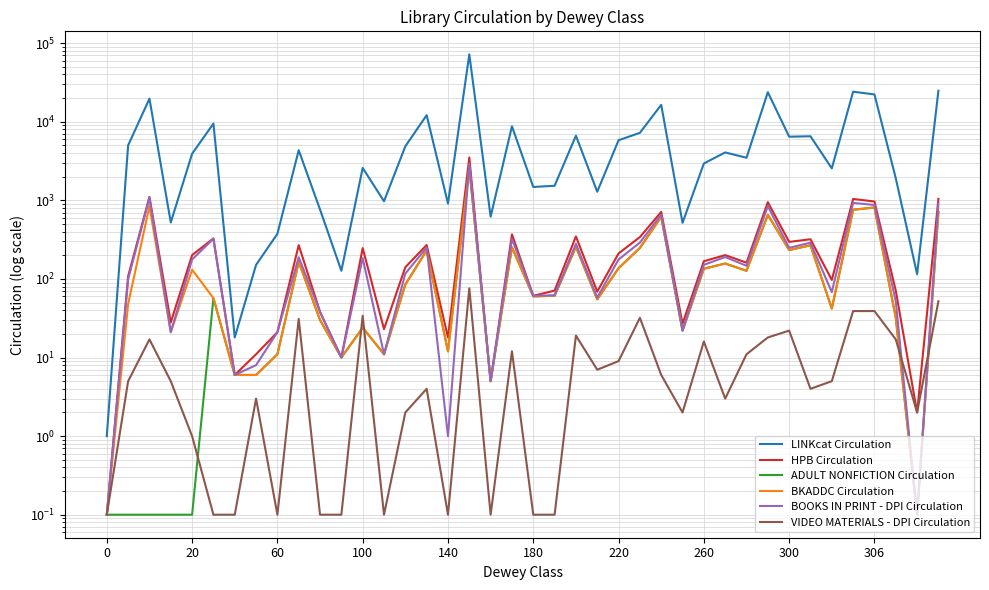

Where is LINKcat Circulation nearest to the value 36037?

39